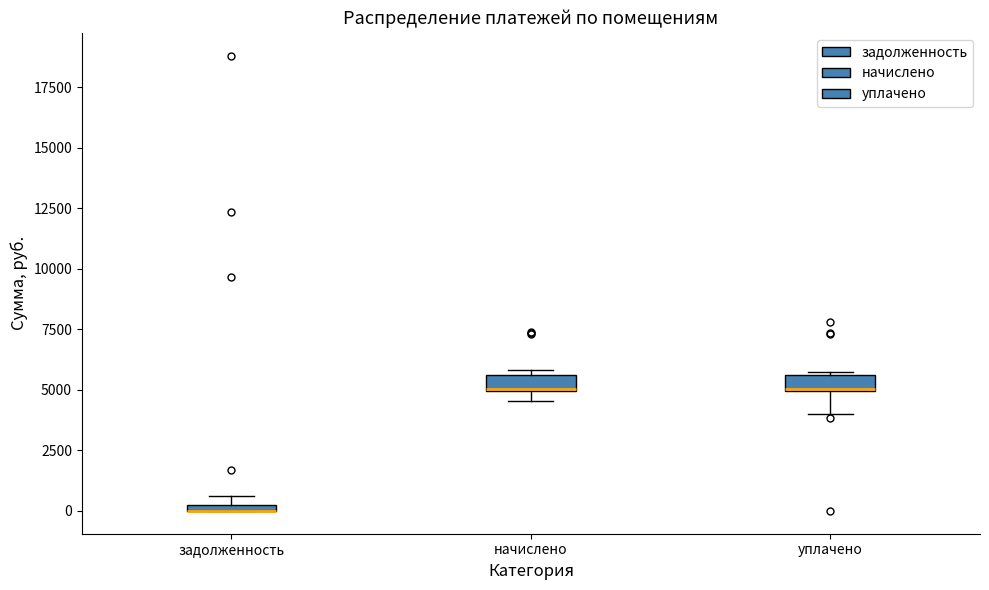

Where is the upper edge of the box for уплачено on the y-axis? The values are not printed on the chart, so give them approximately, as read against the axis.

5500